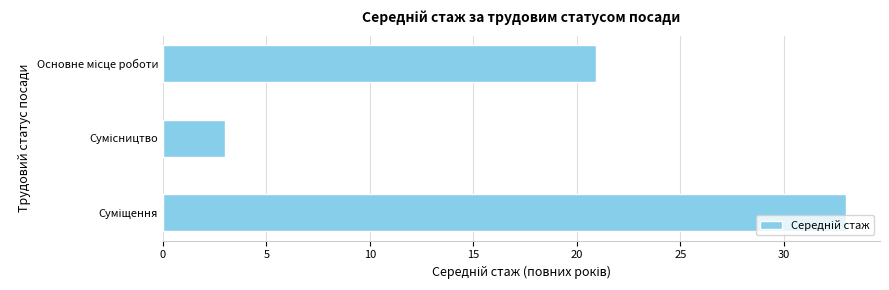

Count the values in the range 3 to 33.

3